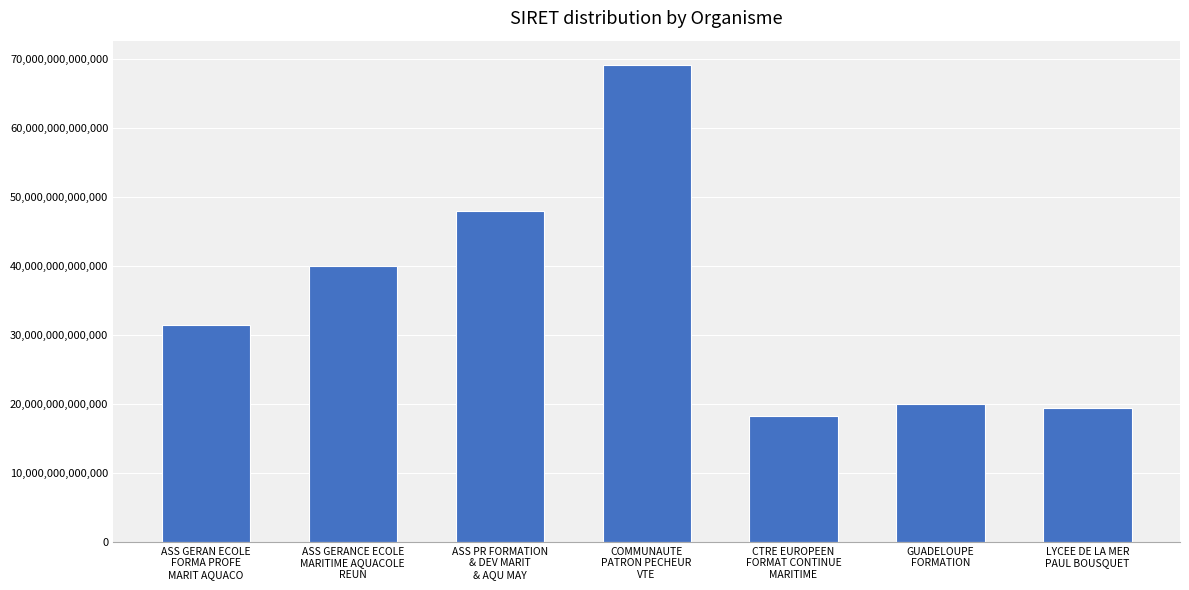

Between CTRE EUROPEEN
FORMAT CONTINUE
MARITIME and GUADELOUPE
FORMATION, which is larger?

GUADELOUPE
FORMATION